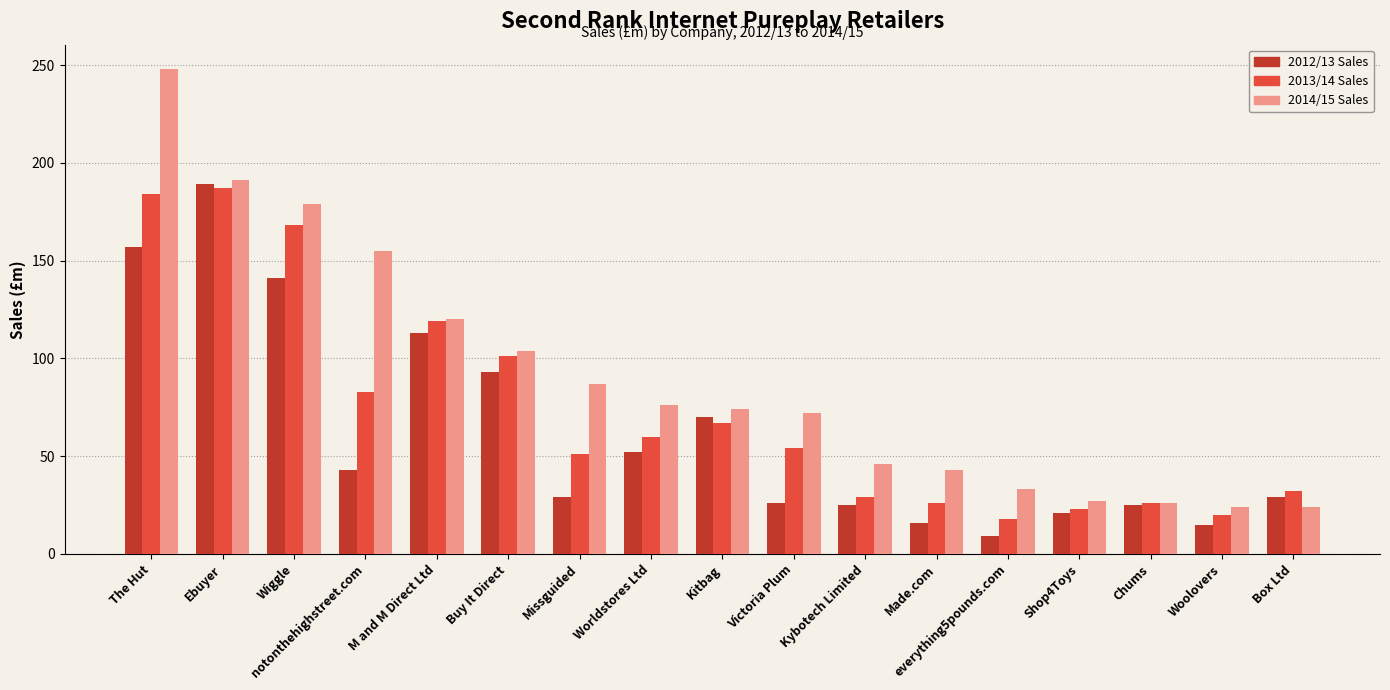

List the series in order of their overall mean, highest first.

2014/15 Sales, 2013/14 Sales, 2012/13 Sales